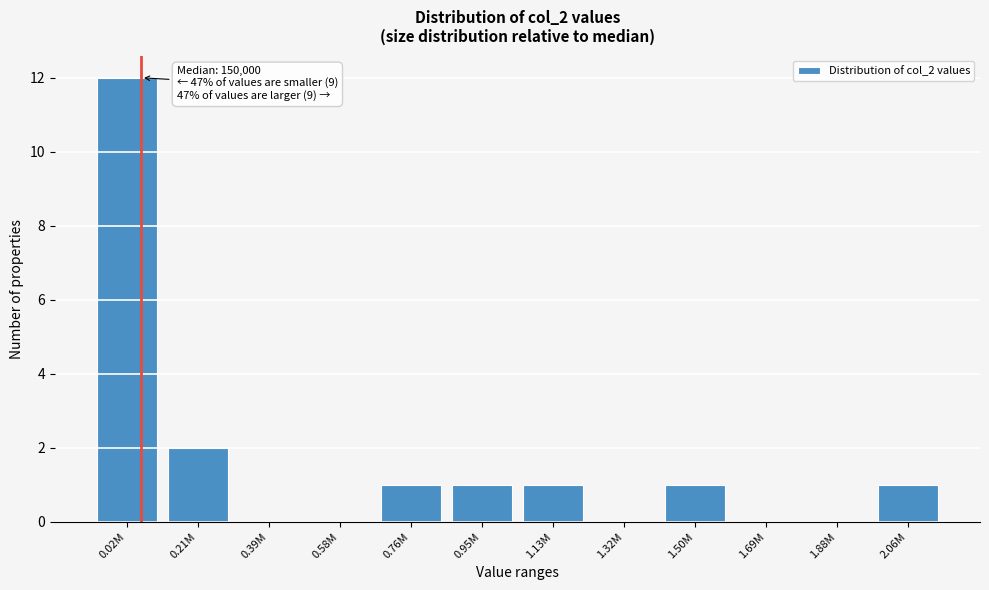

Reading right to left, list all the values displayed in this chart.

2.06M=1	1.88M=0	1.69M=0	1.50M=1	1.32M=0	1.13M=1	0.95M=1	0.76M=1	0.58M=0	0.39M=0	0.21M=2	0.02M=12